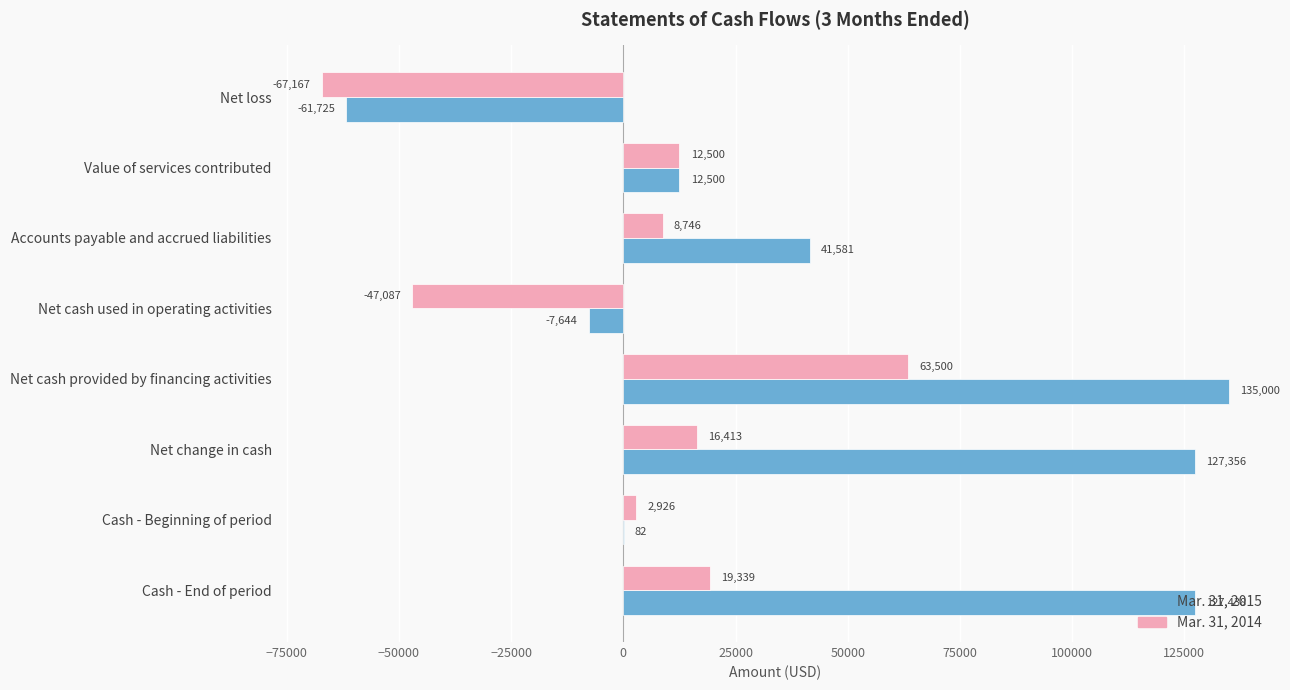

What is the average value of the Mar. 31, 2014 series?

1146